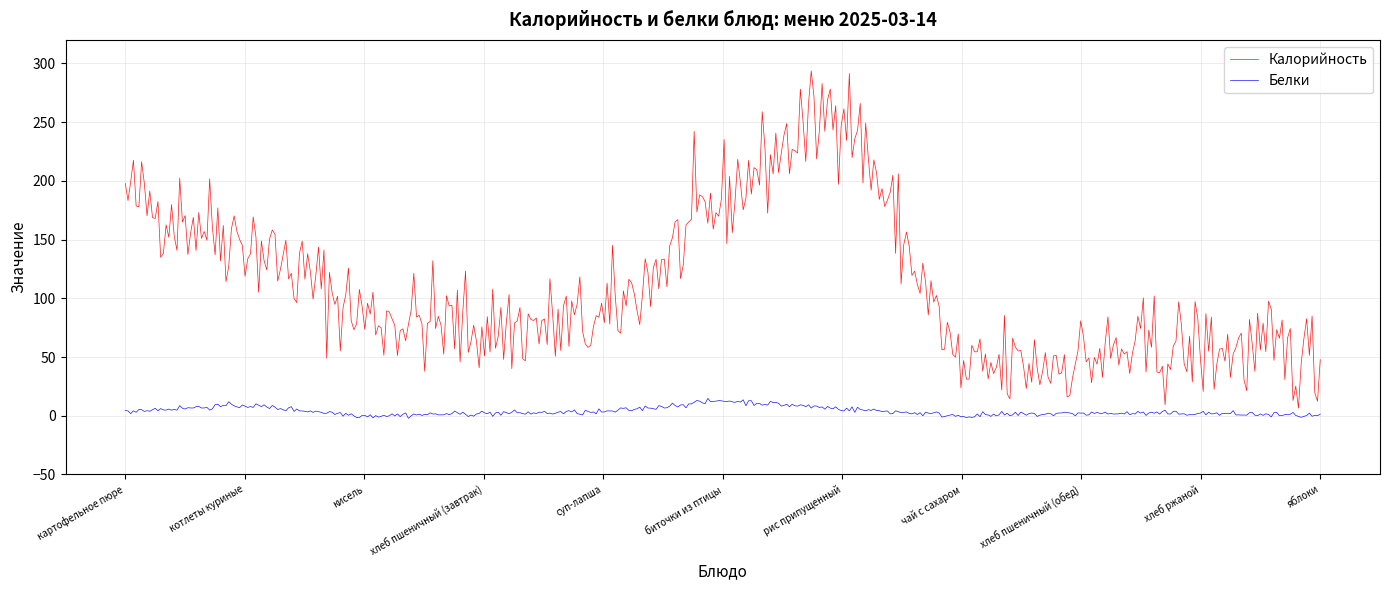

Which series has the widest spread of values?

Калорийность